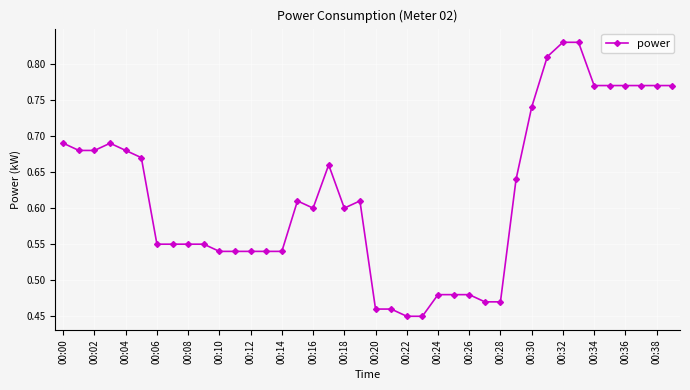

Count the values in the range 0 to 1.

40